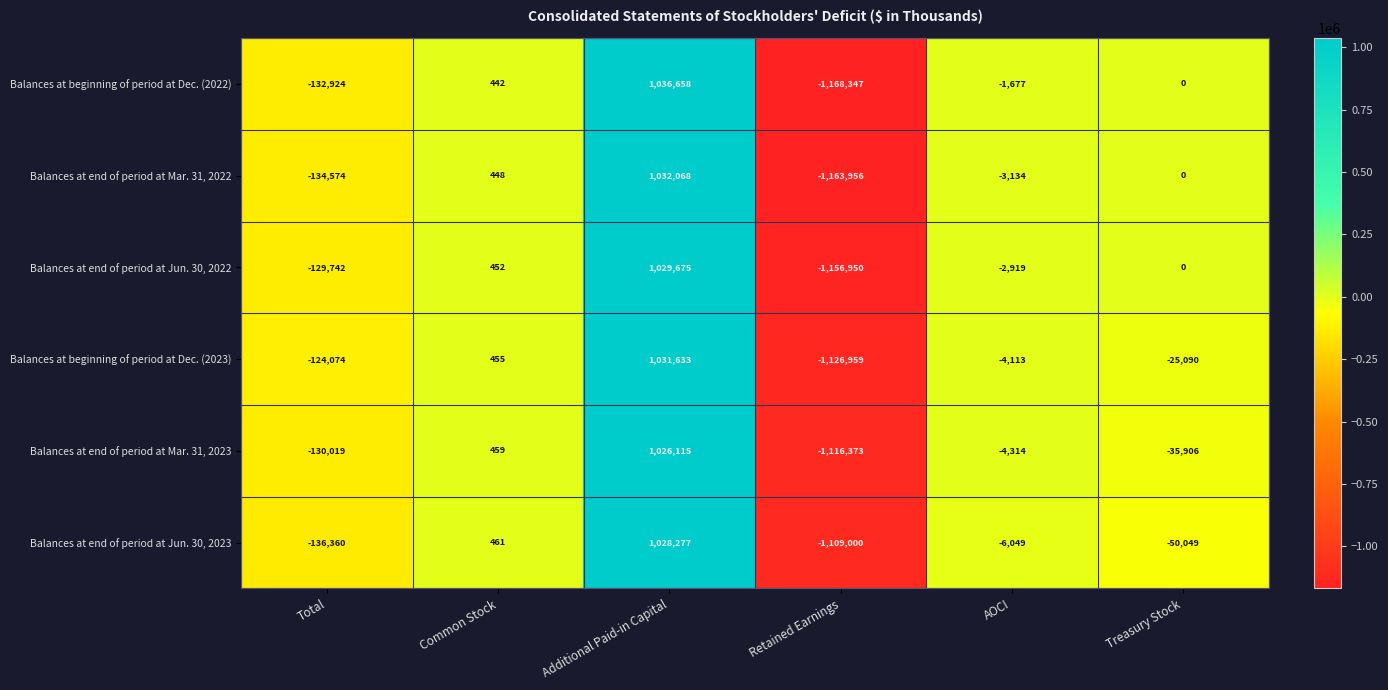

What is the difference between the second highest and second lowest values in the Balances at beginning of period at Dec. (2023) series?

124529